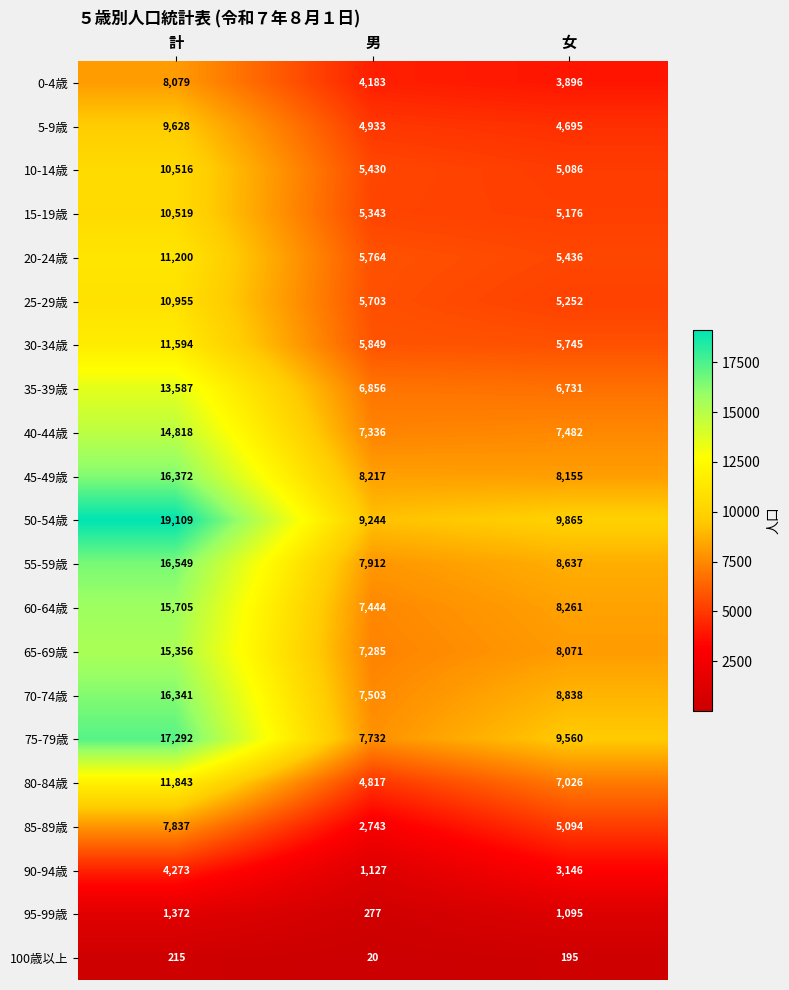

What value does the 35-39歳 series have at 計, to the nearest 50?

13600